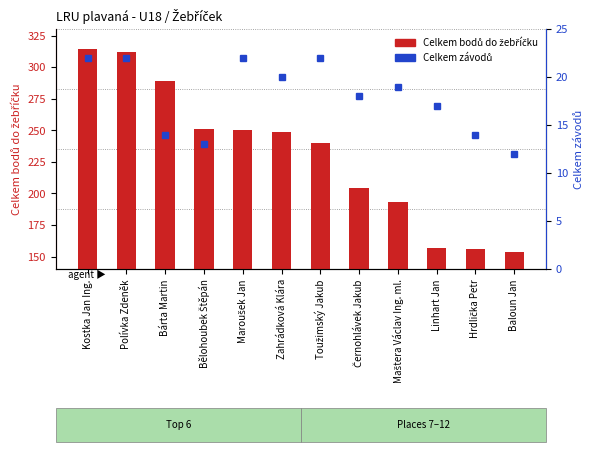

The value of Celkem bodů do žebříčku at Bárta Martin is 492. True or false?

False